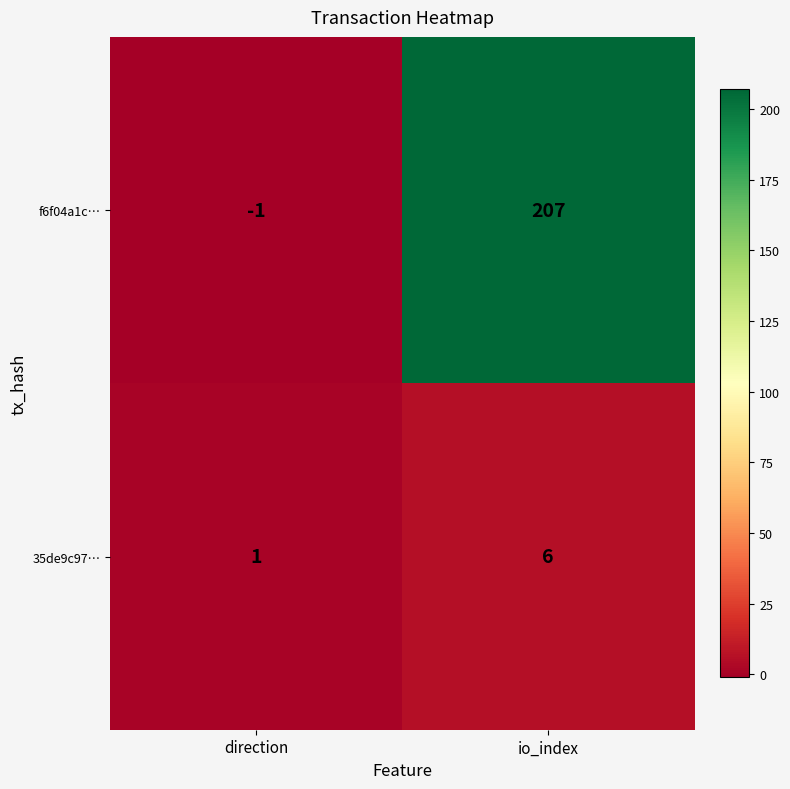

What is the spread (max minus min) of values at io_index?

201